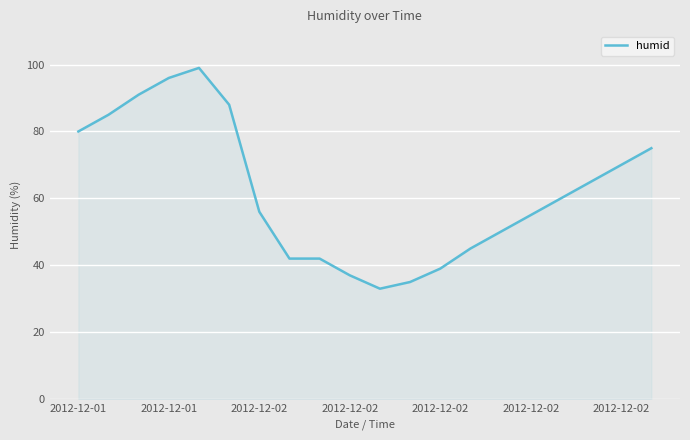

Does the chart have visible grid lines?

Yes